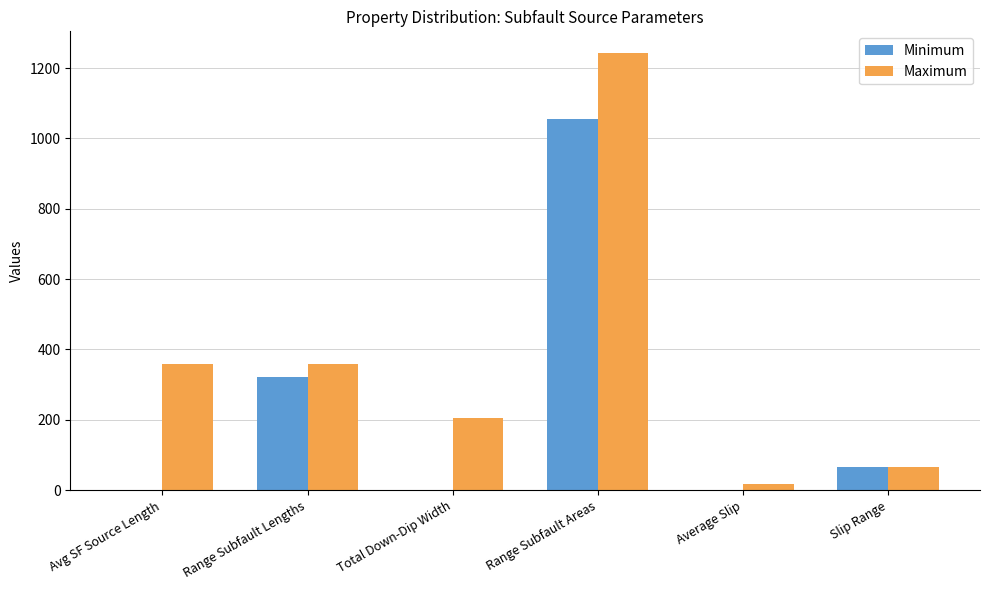

Which series has the largest total across all categories?

Maximum